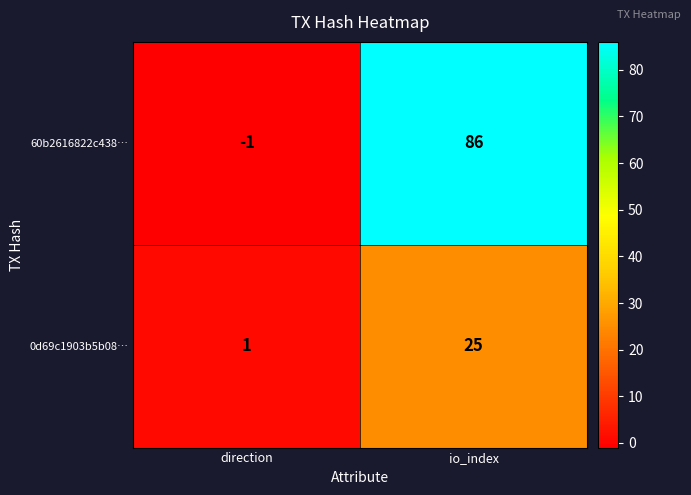

Which series has the largest total across all categories?

60b2616822c438…